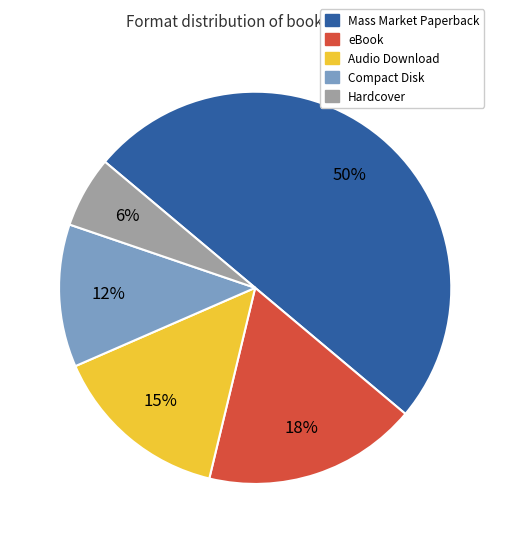

To the nearest percent, what percentage of the pie is Hardcover?

6%